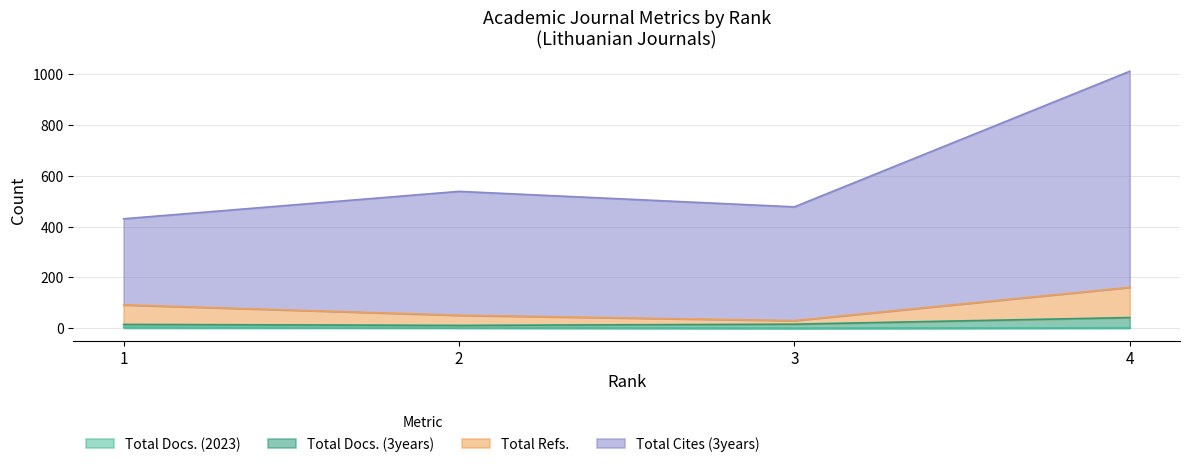

The Total Docs. (3years) series shows 15 at 1. True or false?

True